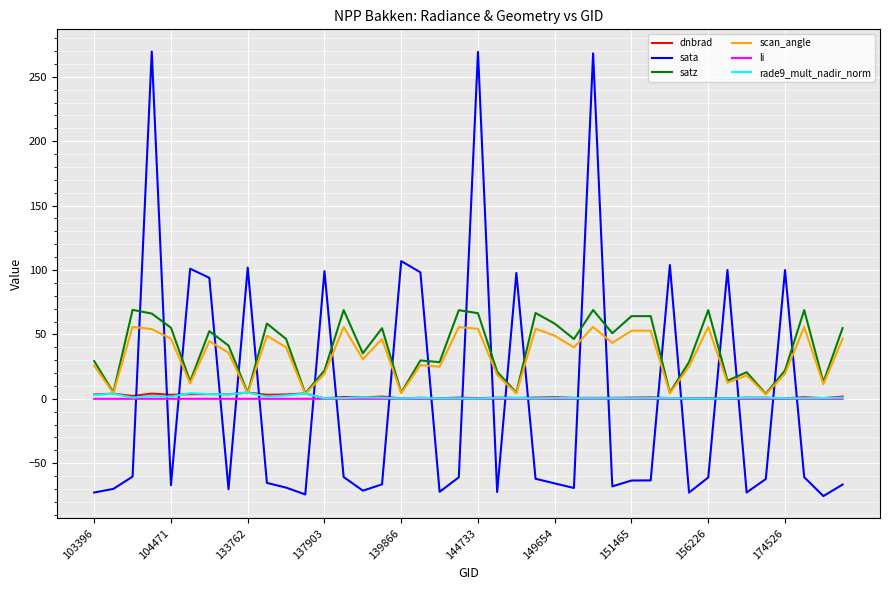

What is the maximum value for satz?

69.1